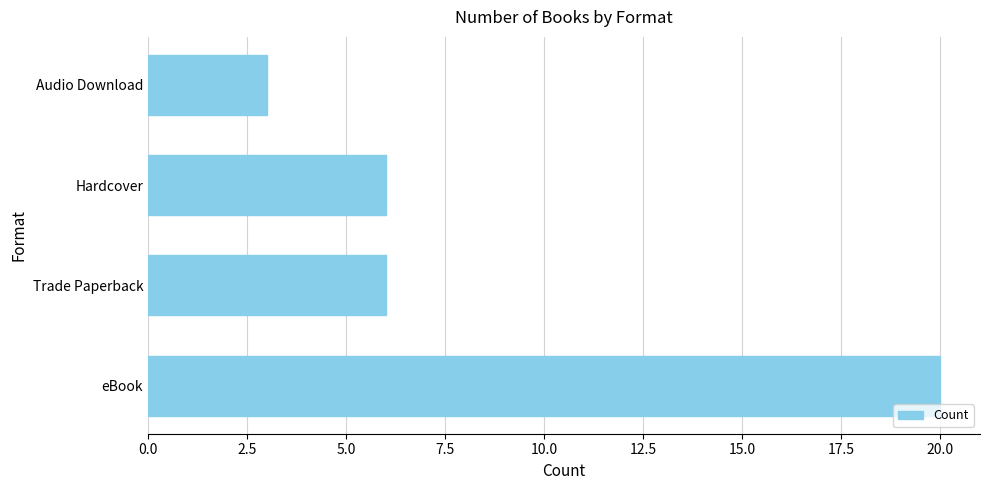

How many data points does each series have?

4